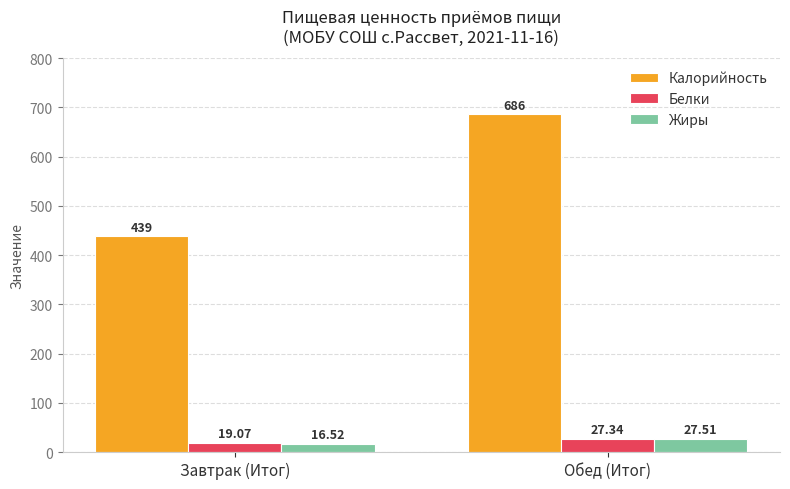

Which category has the highest value in the Белки series?

Обед (Итог)